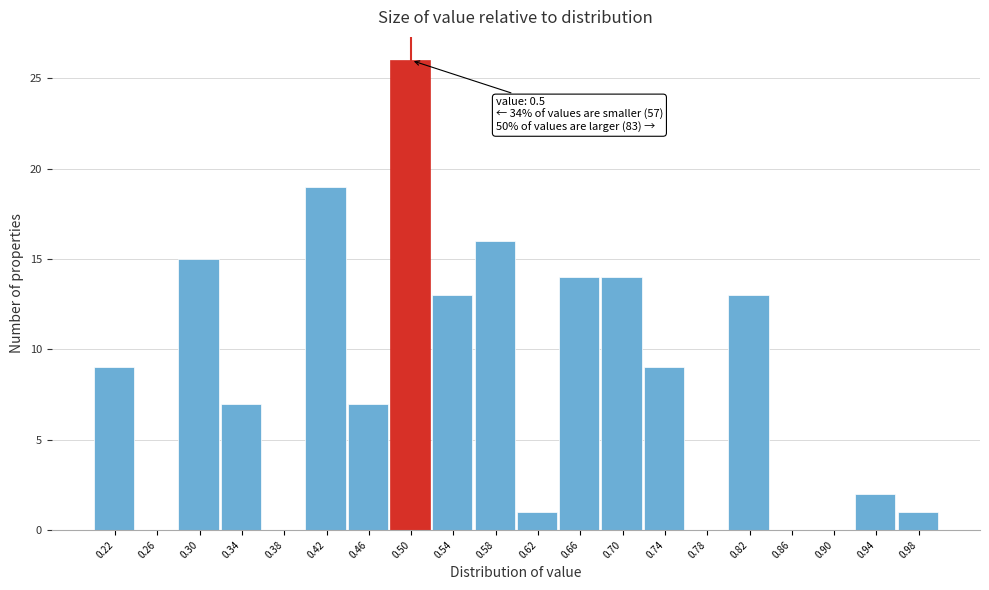

Which range on the x-axis has the tallest bar?

0.48 to 0.52